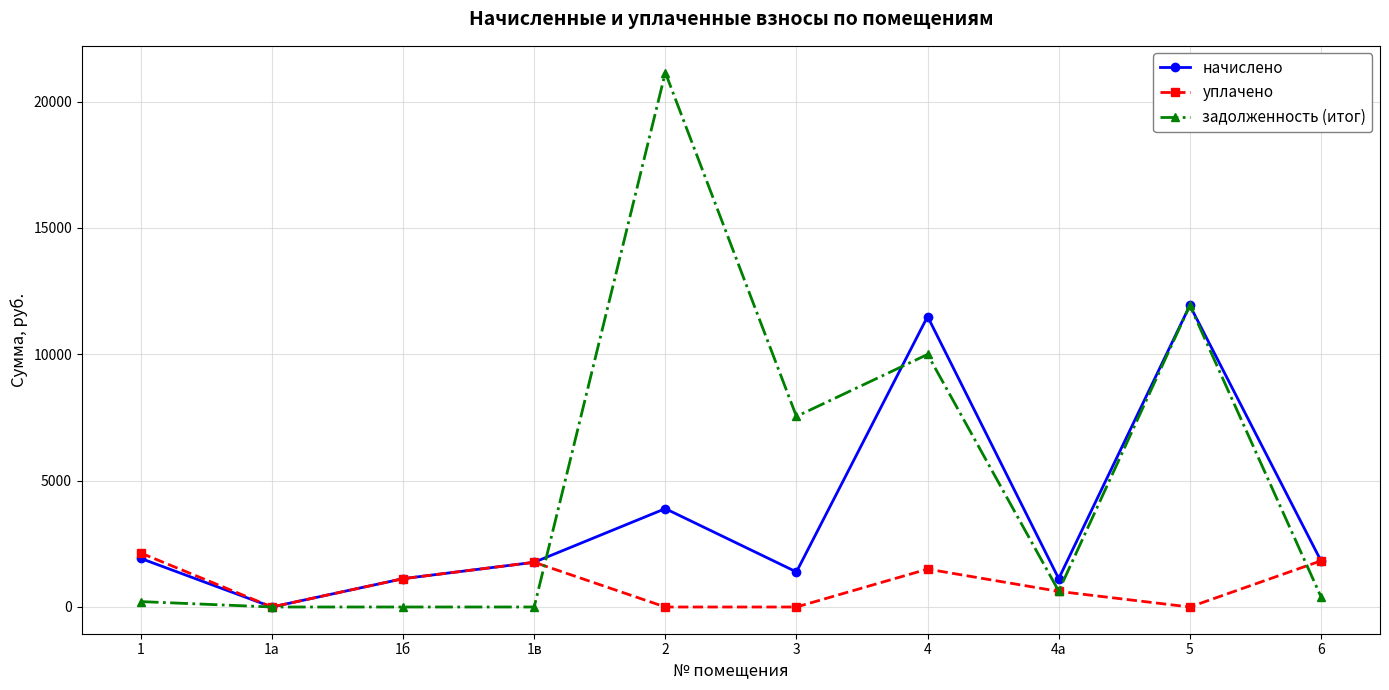

Which series has the largest total across all categories?

задолженность (итог)